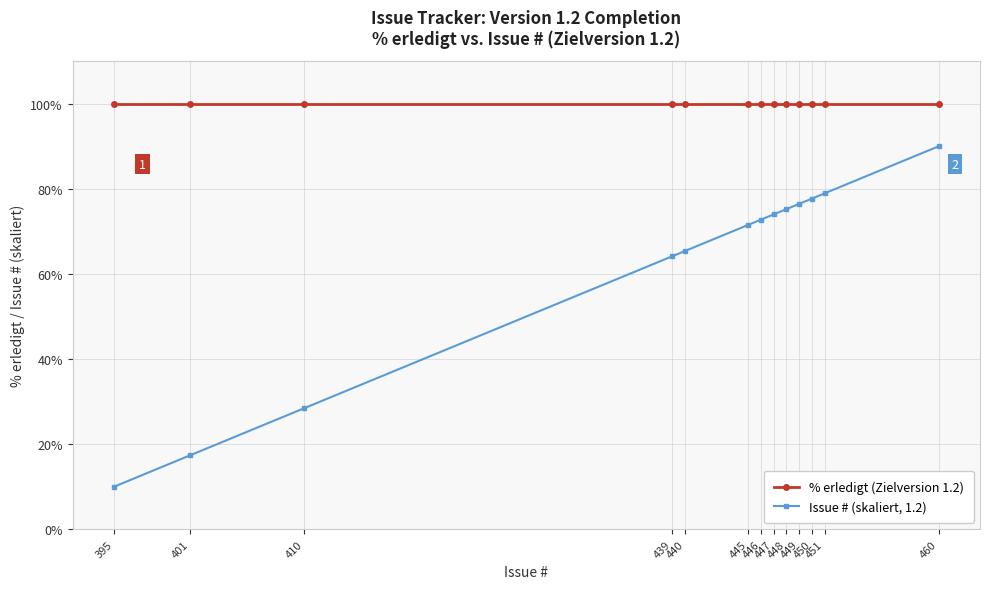

How many lines are shown in the chart?

2